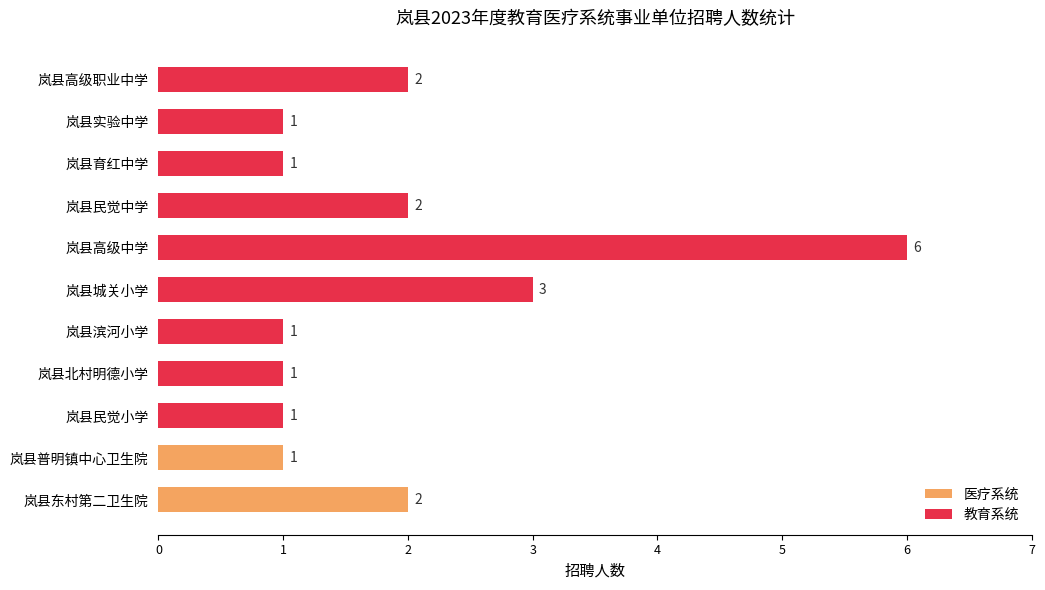

What is the sum of the 医疗系统 values at 岚县东村第二卫生院 and 岚县普明镇中心卫生院?

3